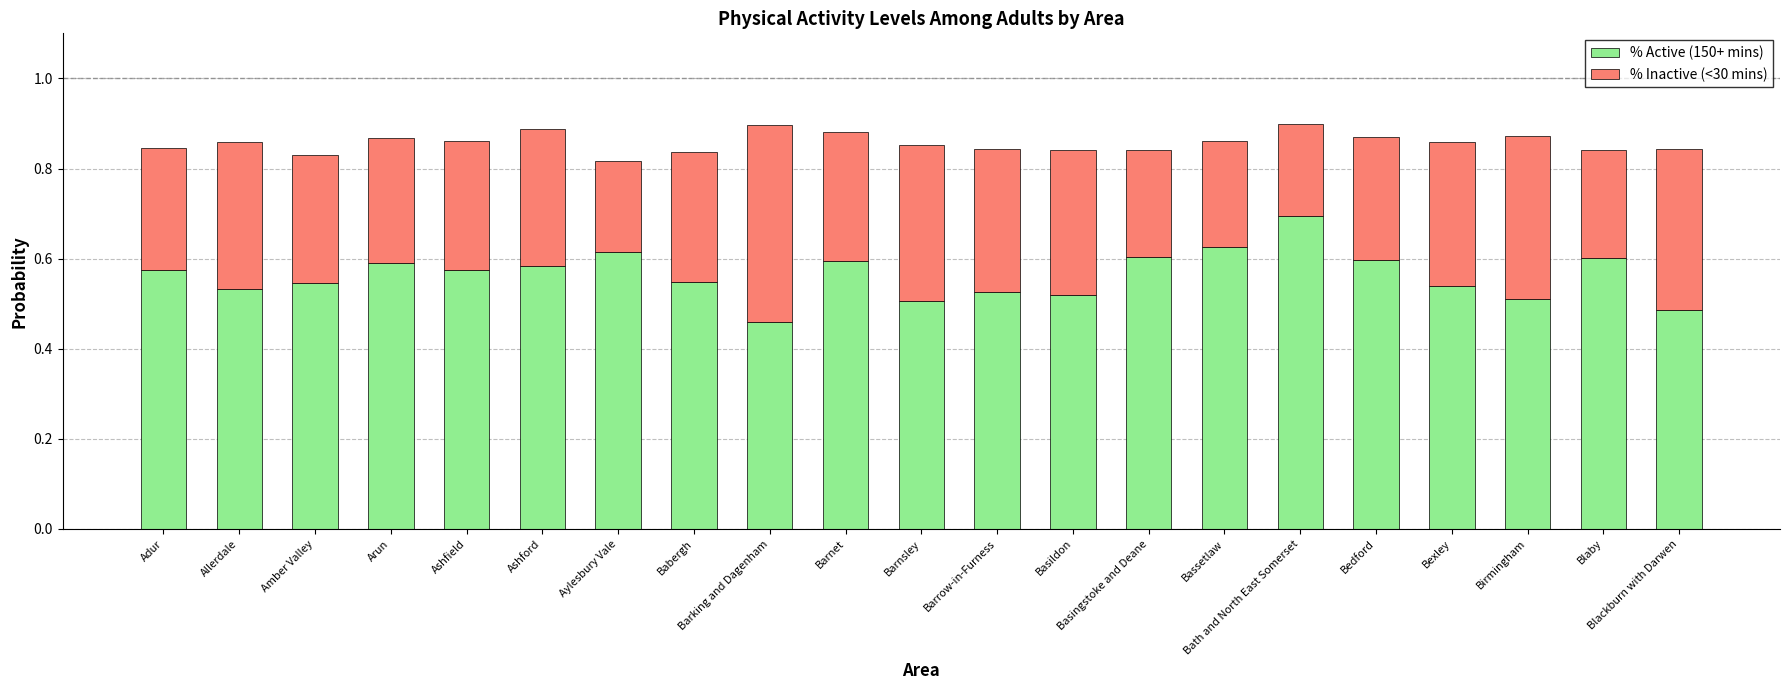

What is the sum of all % Active (150+ mins) values?

11.8